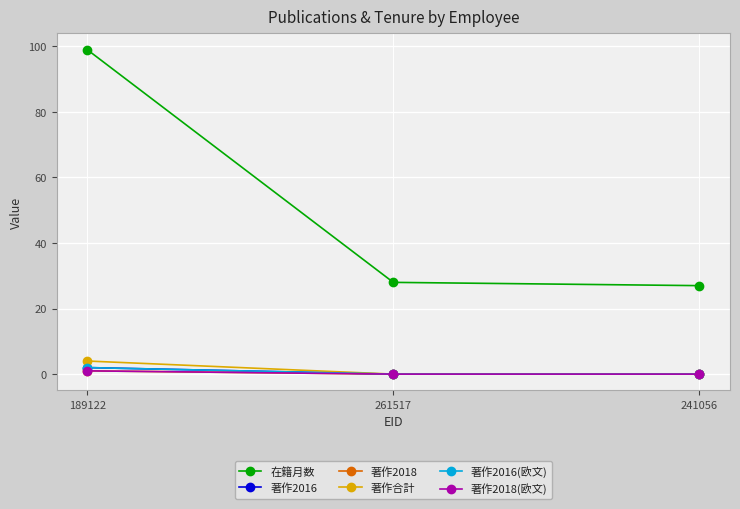

What is the label of the 3rd point from the left?

241056